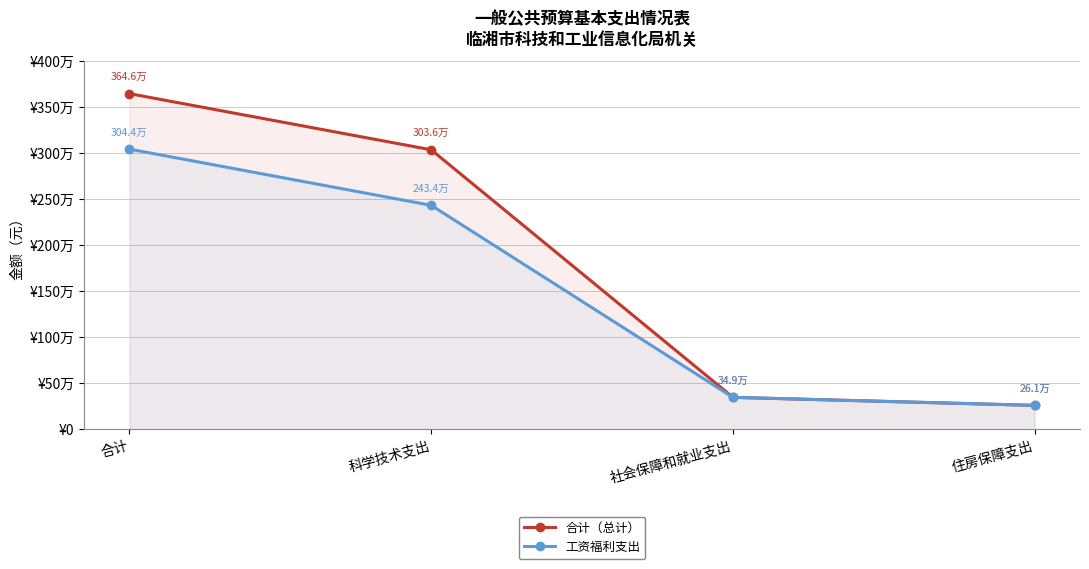

What are all the series names shown in the legend?

合计（总计）, 工资福利支出